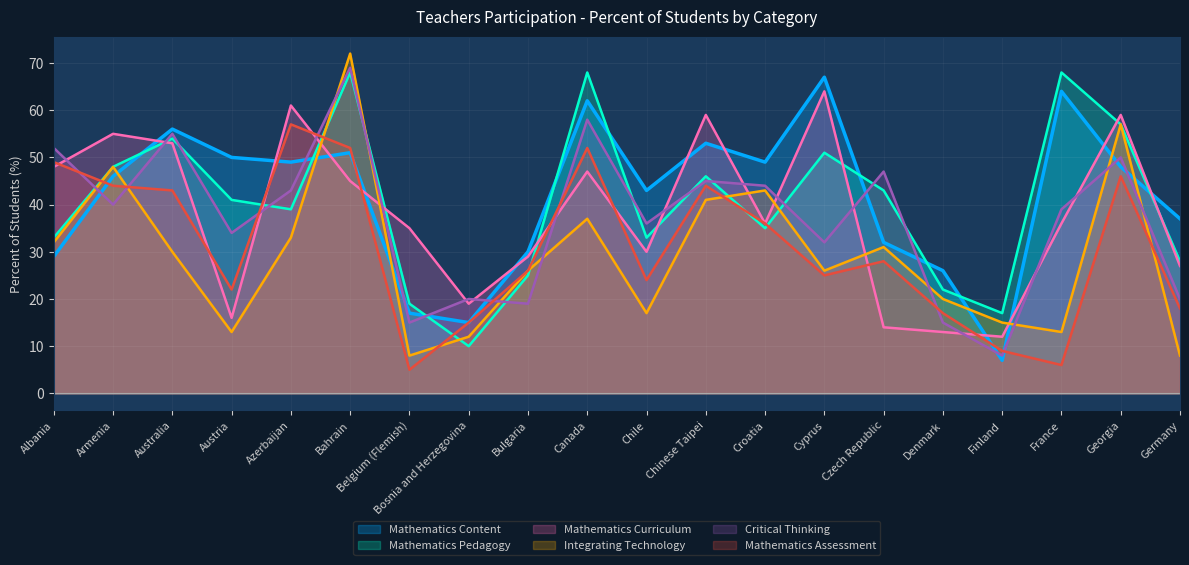

At how many categories does at least one series exceed 10?

20